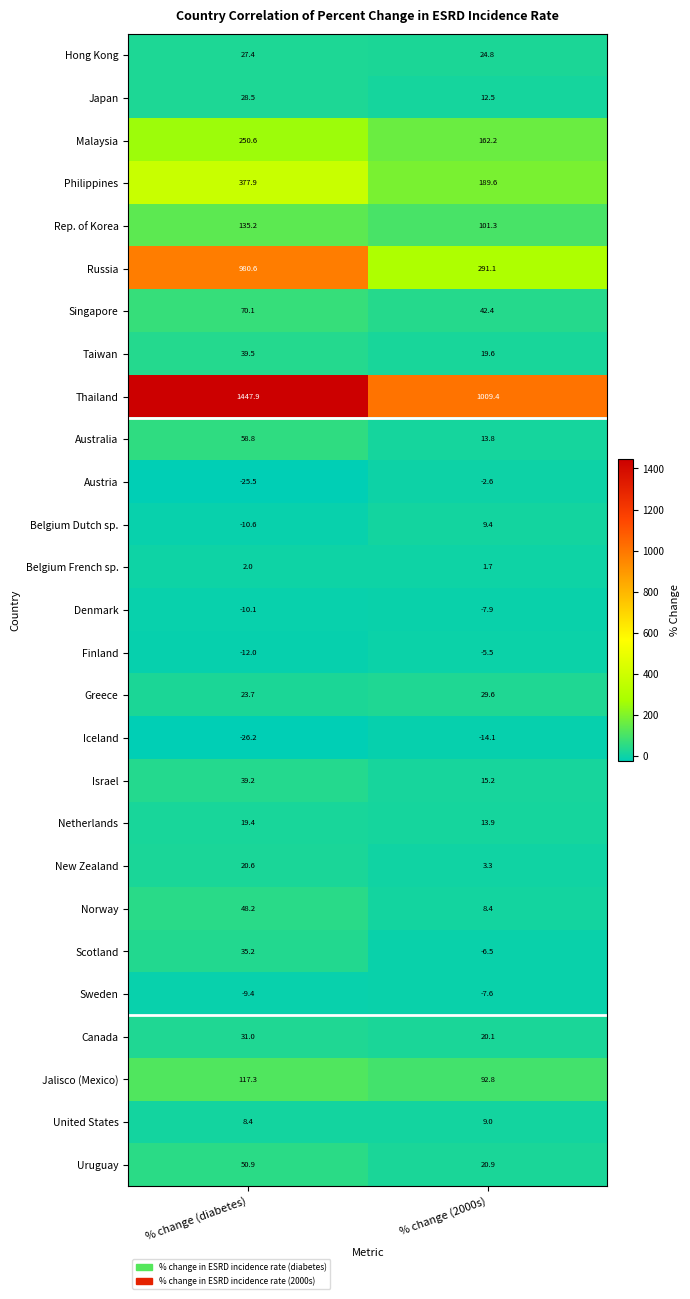

What is the average value of the Canada series?

25.6